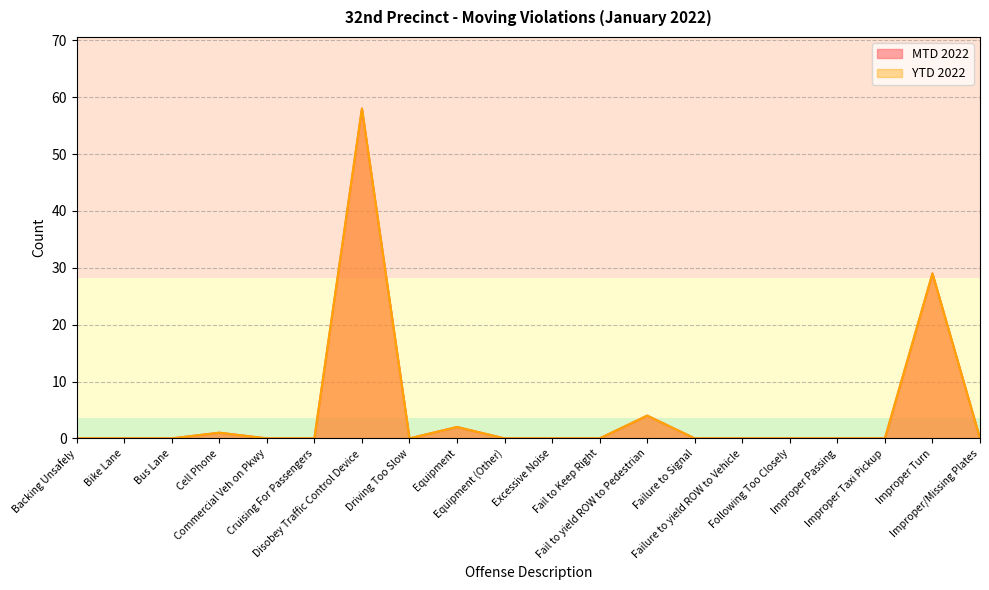

Does the chart display data point markers on the line(s)?

No